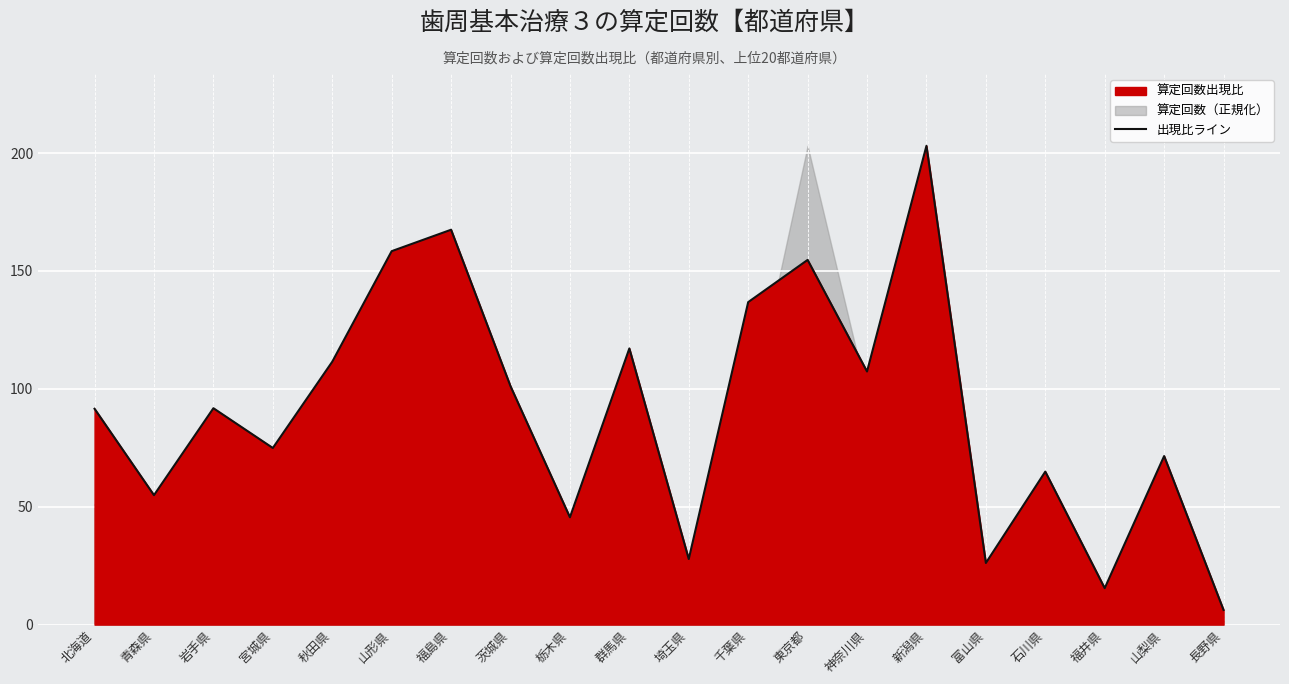

How many data points are above 91?

11